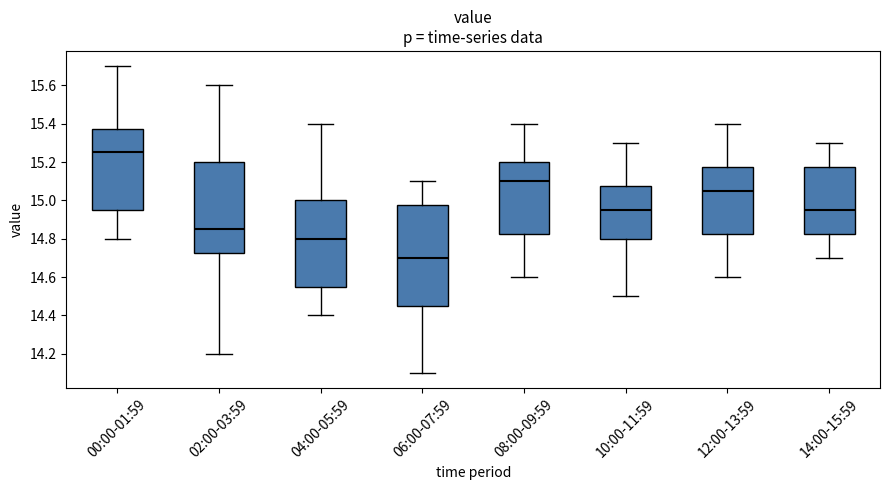

Reading left to right, transcribe this box plot: for each box, give where its median line is, the range the box spans, and where its two whiskers end, as read against the y-axis. The values are not printed on the chart, so give them approximately, as read against the axis.

00:00-01:59: median 15.26, box 14.96 to 15.38, whiskers 14.80 to 15.70
02:00-03:59: median 14.86, box 14.72 to 15.20, whiskers 14.20 to 15.60
04:00-05:59: median 14.80, box 14.56 to 15.00, whiskers 14.40 to 15.40
06:00-07:59: median 14.70, box 14.46 to 14.98, whiskers 14.10 to 15.10
08:00-09:59: median 15.10, box 14.82 to 15.20, whiskers 14.60 to 15.40
10:00-11:59: median 14.96, box 14.80 to 15.08, whiskers 14.50 to 15.30
12:00-13:59: median 15.06, box 14.82 to 15.18, whiskers 14.60 to 15.40
14:00-15:59: median 14.96, box 14.82 to 15.18, whiskers 14.70 to 15.30